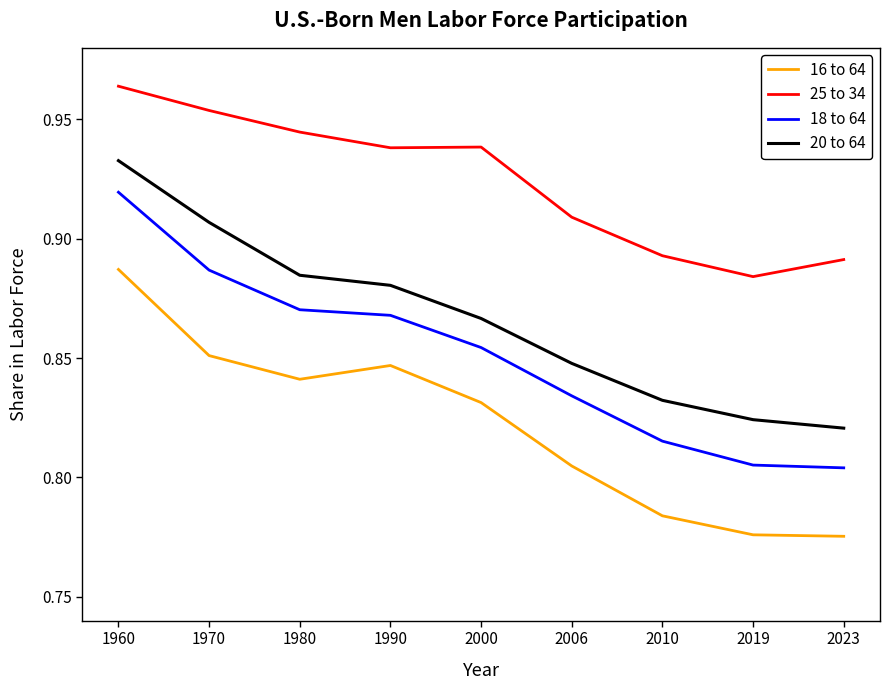

True or false: 20 to 64 and 25 to 34 intersect in this chart.

False